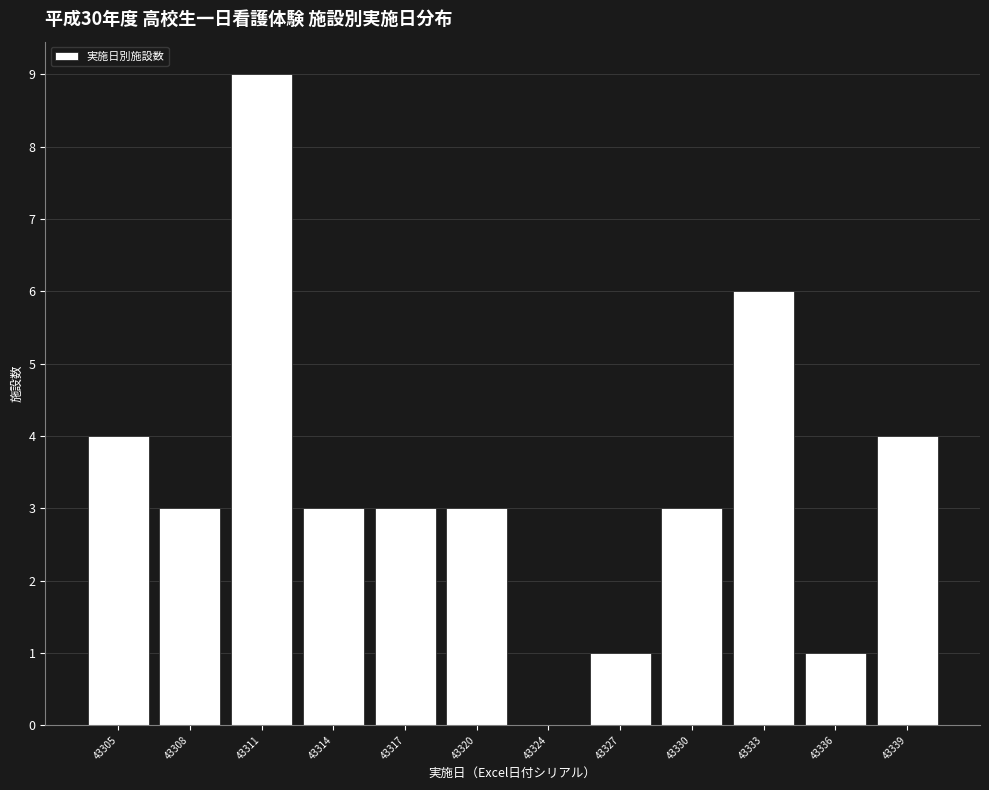

Reading left to right, list all the values displayed in this chart.

43305=4	43308=3	43311=9	43314=3	43317=3	43320=3	43324=0	43327=1	43330=3	43333=6	43336=1	43339=4